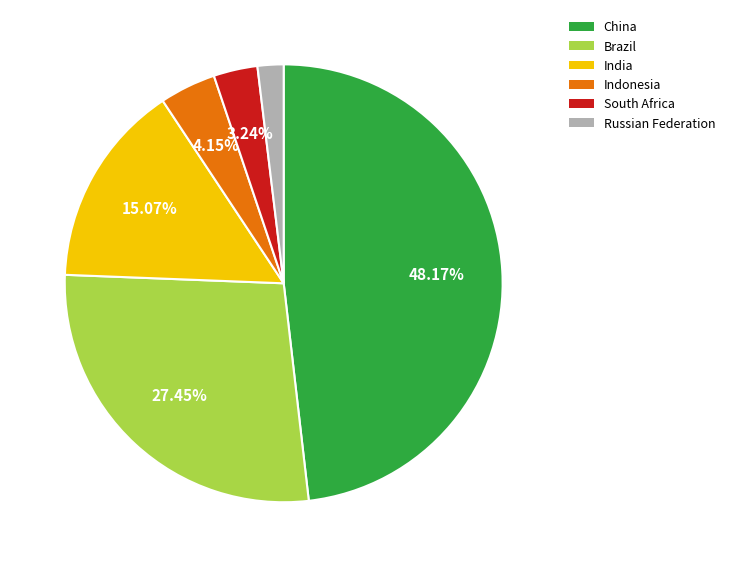

Is it true that China is 56% of the pie?

False